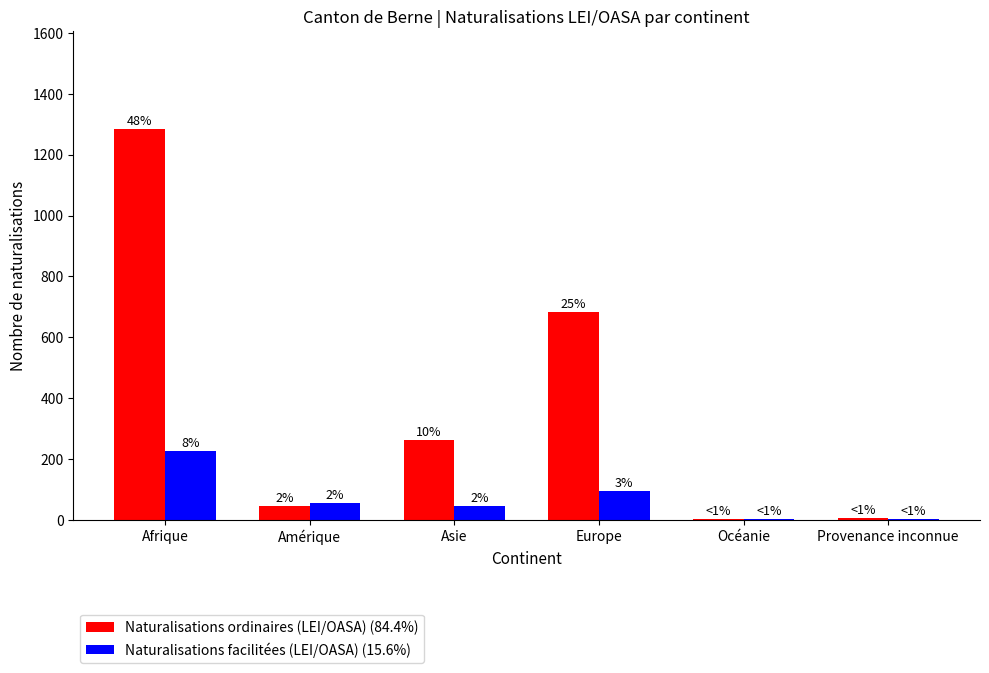

Does the chart contain stacked bars?

No